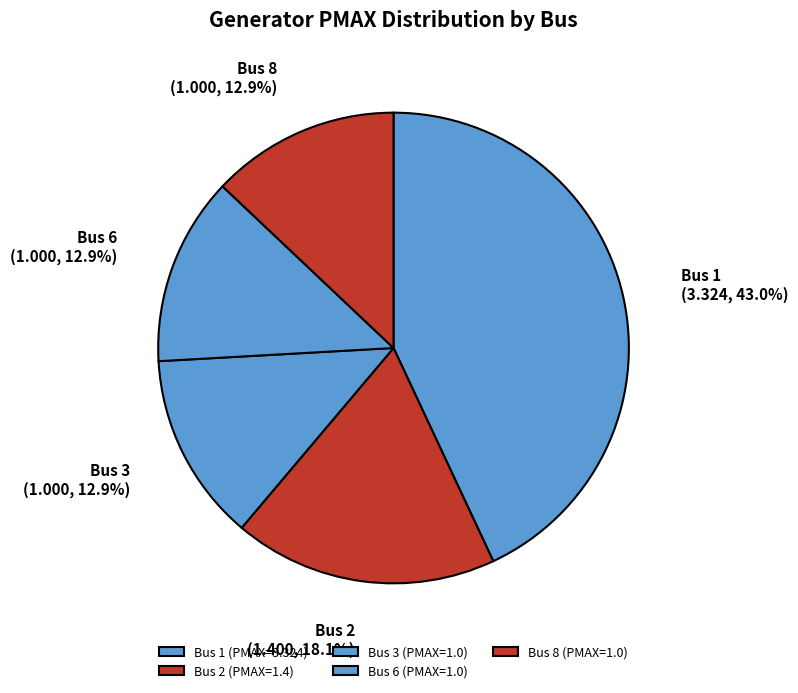

To the nearest percent, what is the average slice percentage?

20%